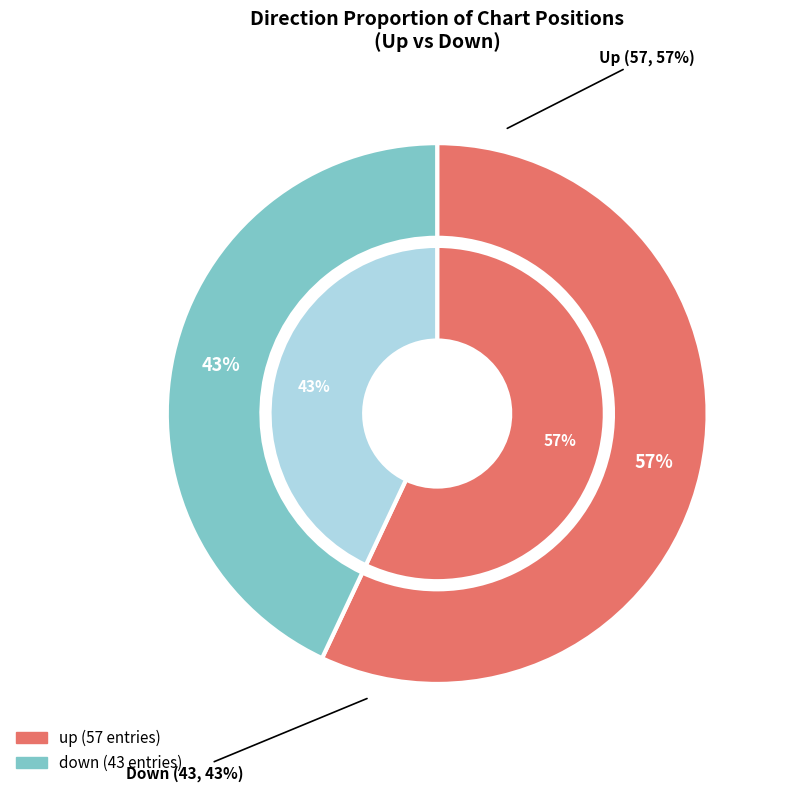

Is there a majority slice in this chart?

Yes